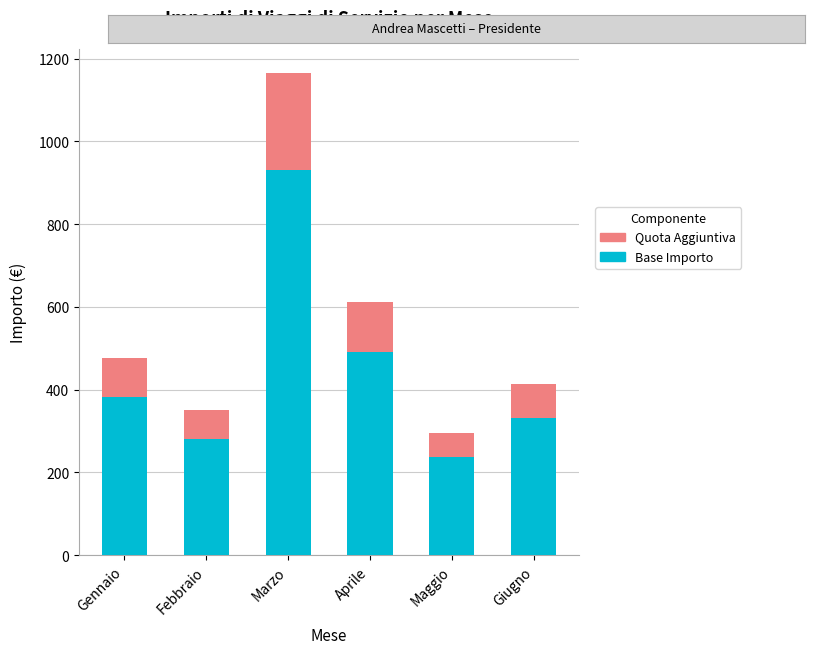

What is the minimum value for Base Importo?

237.2